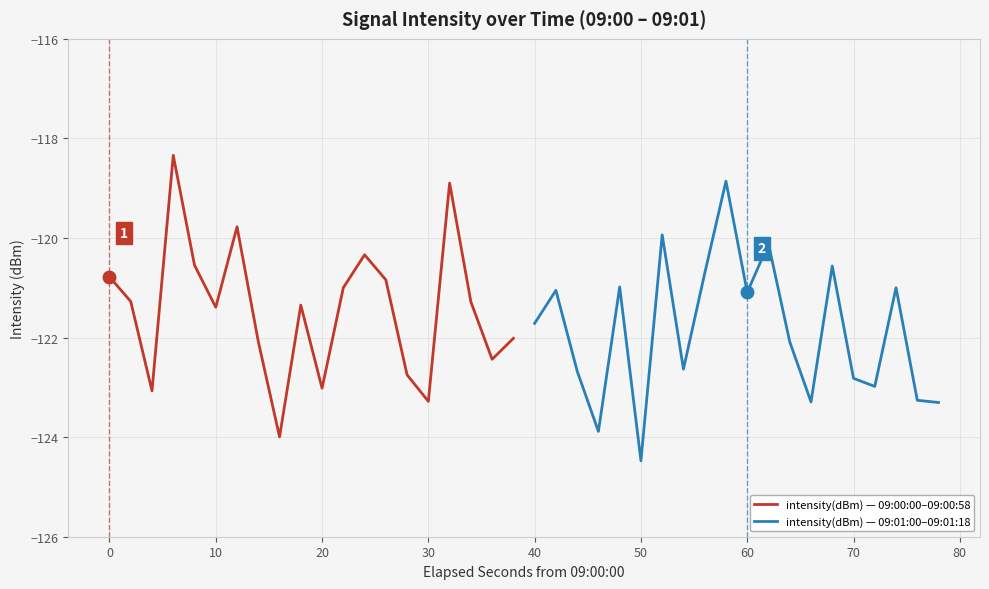

The intensity(dBm) — 09:00:00–09:00:58 series shows -217.1 at 20. True or false?

False